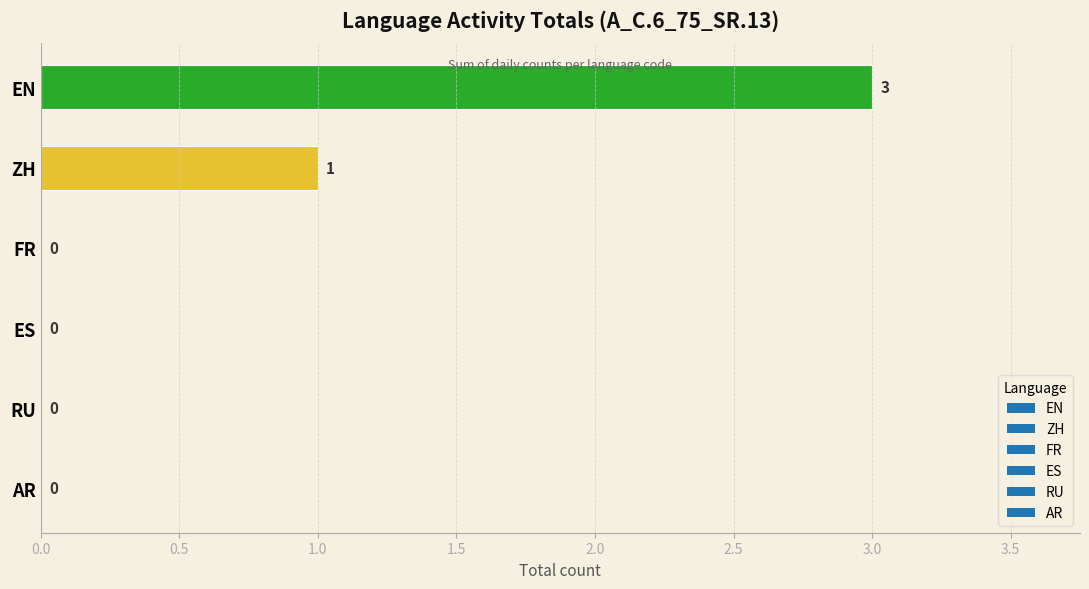

Does the chart contain stacked bars?

No